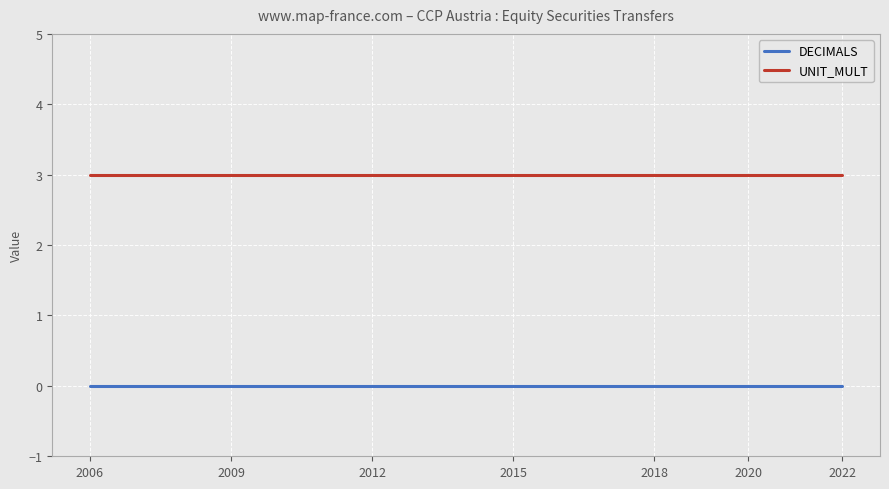

Which series has the largest total across all categories?

UNIT_MULT